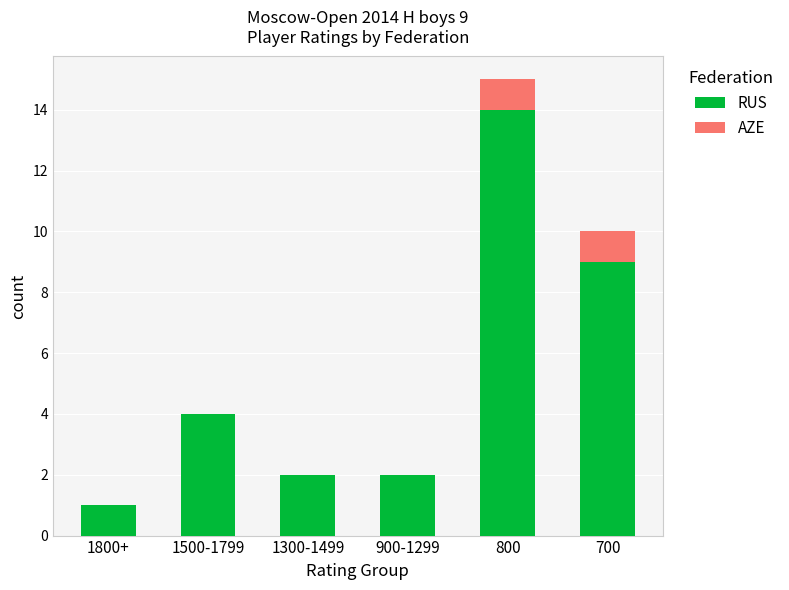

At which category is the sum across all series the highest?

800